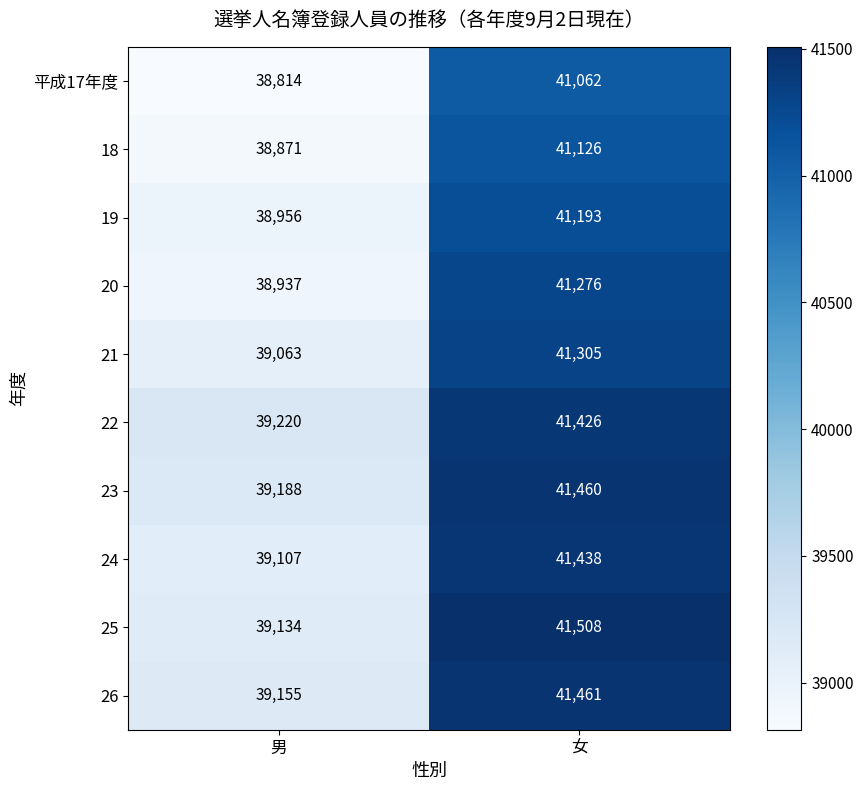

Between 男 and 女, which series saw the biggest shift?

25